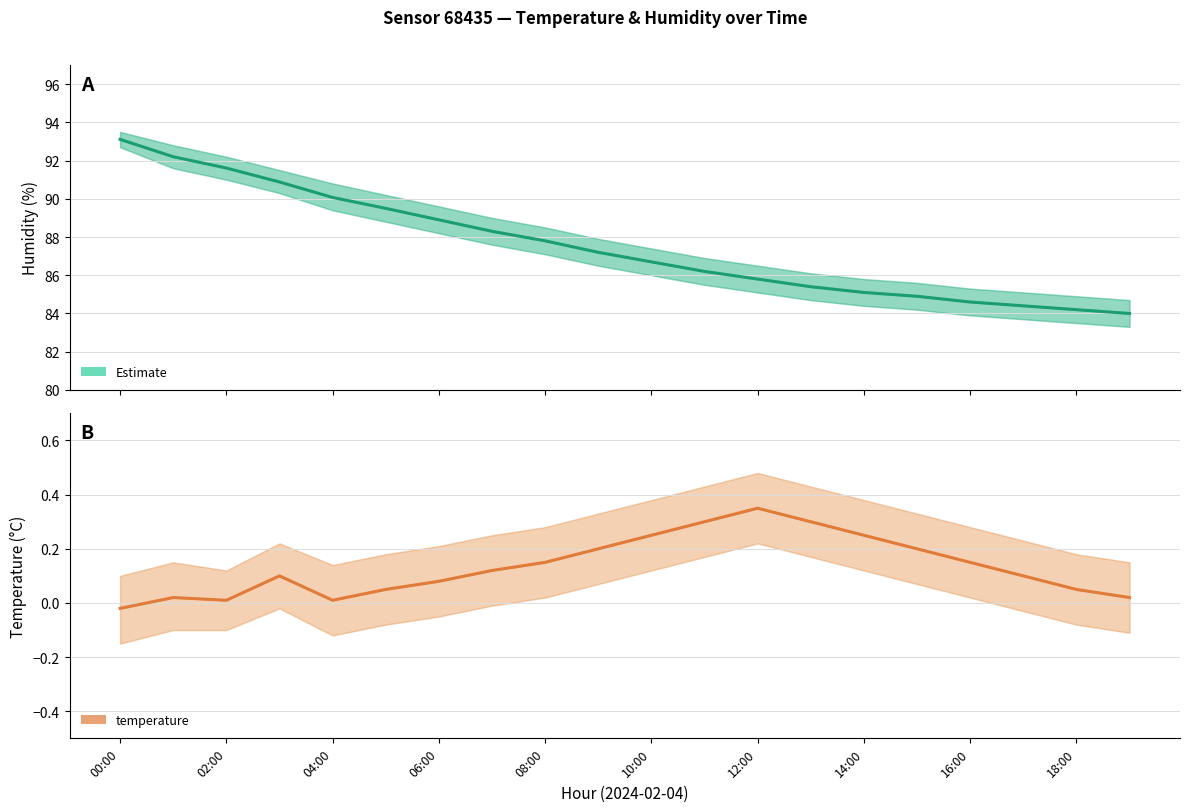

Rank the series by their maximum value, from highest to lowest.

humidity, temperature